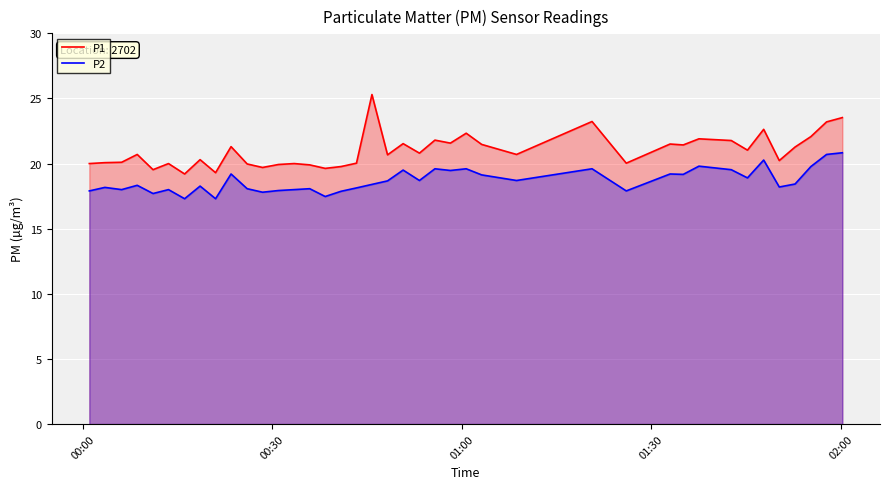

Which series has the widest spread of values?

P1